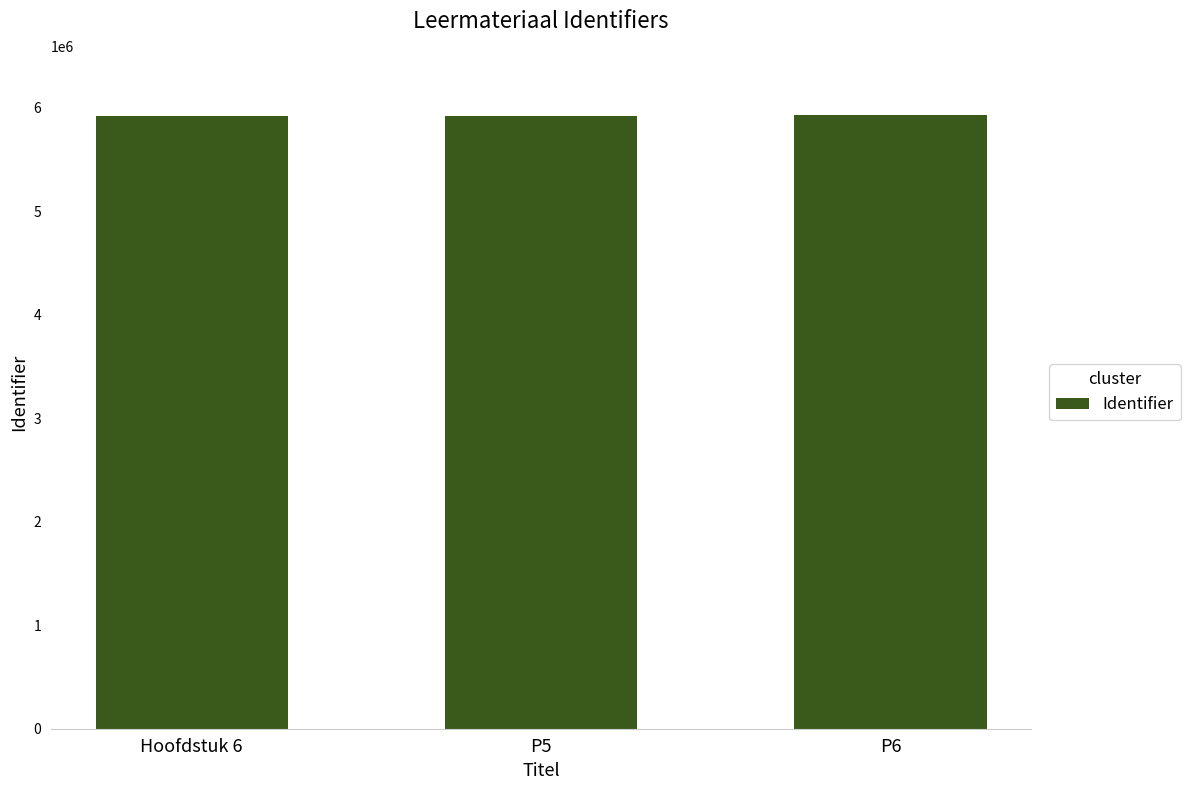

What position from the left is Hoofdstuk 6?

1